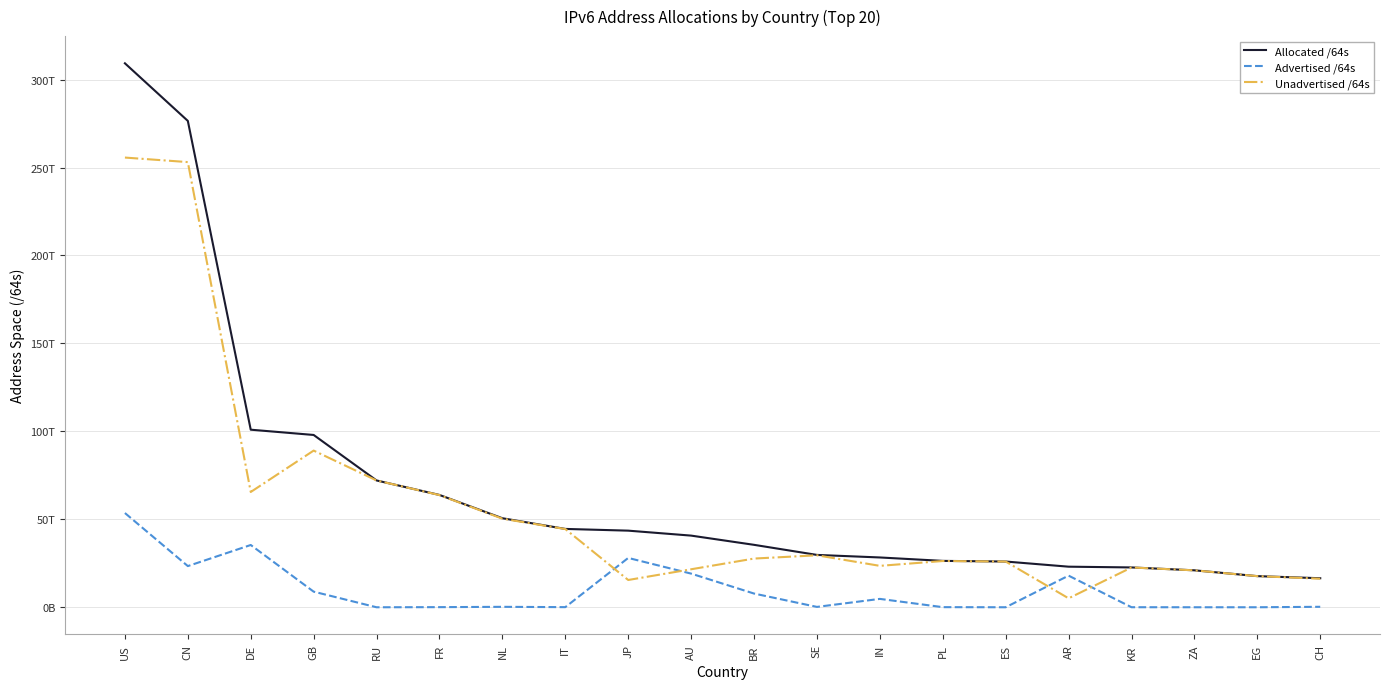

Does the chart have visible grid lines?

Yes